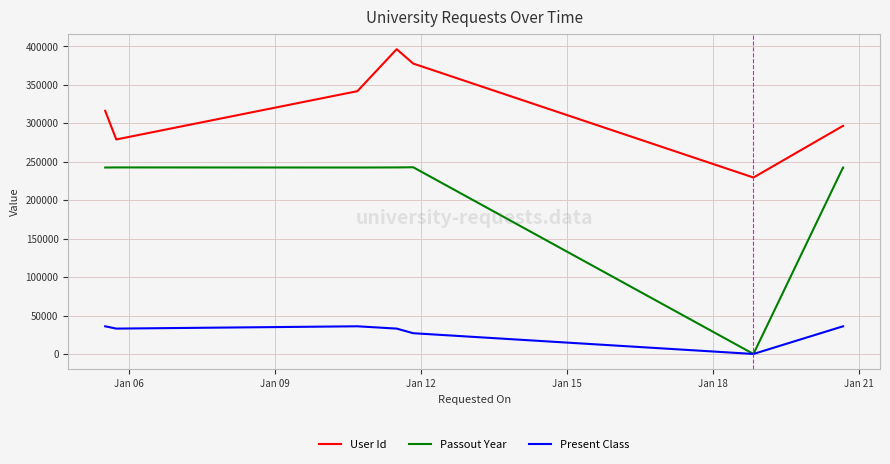

Rank the series by their maximum value, from lowest to highest.

Present Class, Passout Year, User Id